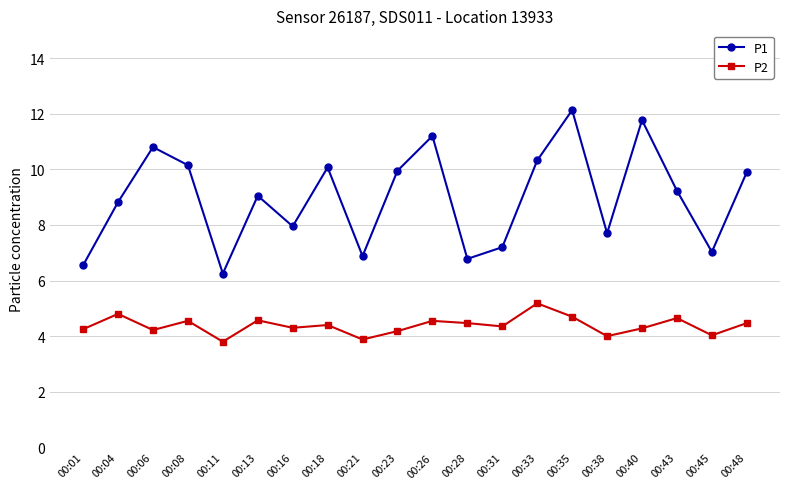

What is the maximum value for P1?

12.1